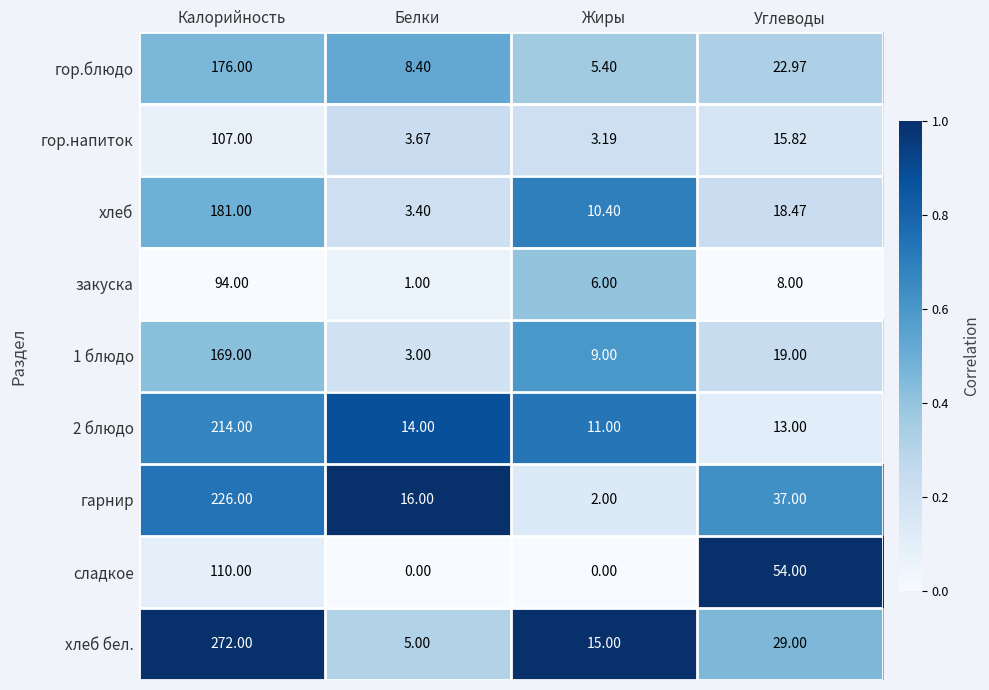

At which label does хлеб first exceed 18?

Калорийность